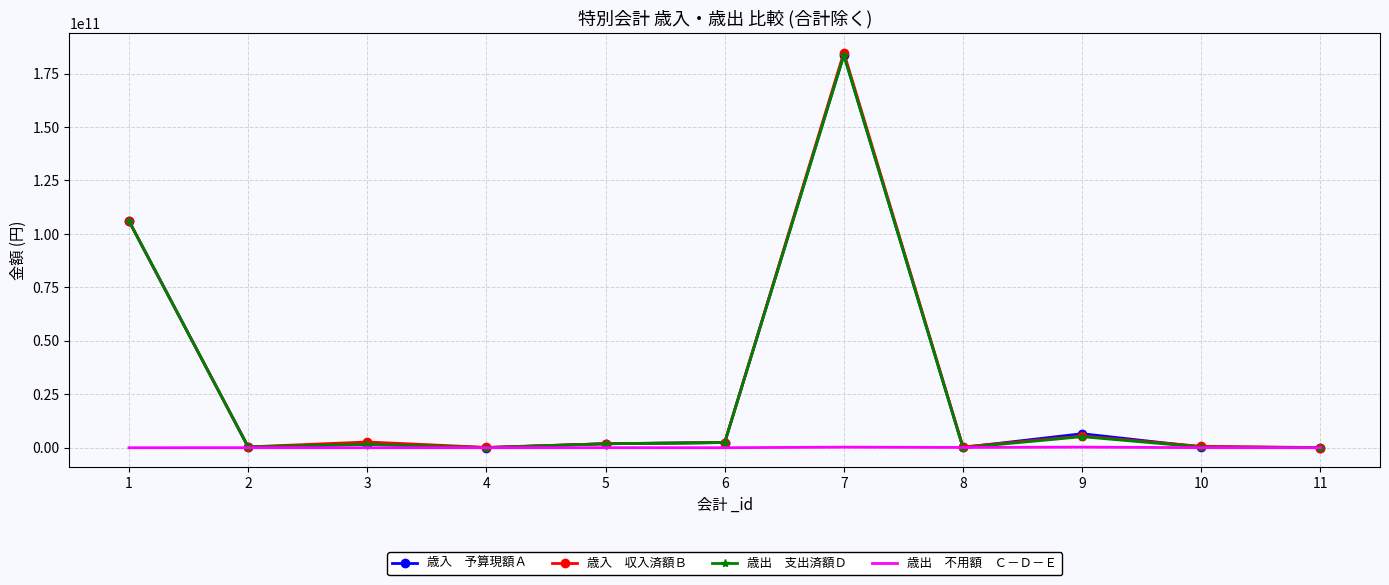

At which category is the sum across all series the highest?

7